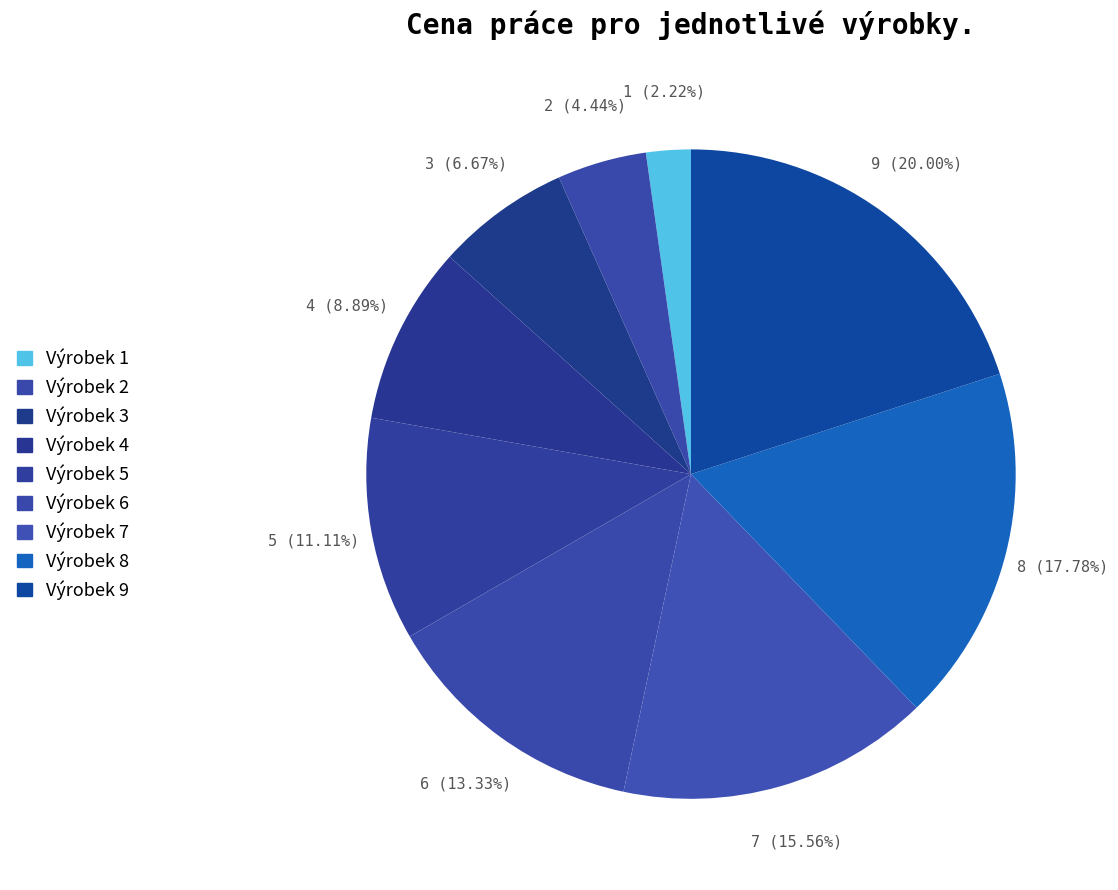

Does any single category account for the majority?

No